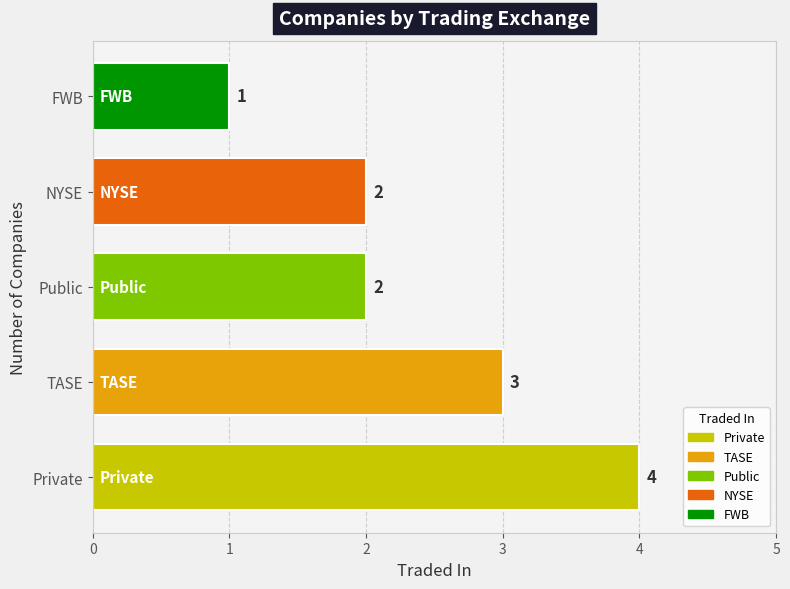

At which category does the chart reach its peak across all series?

Private